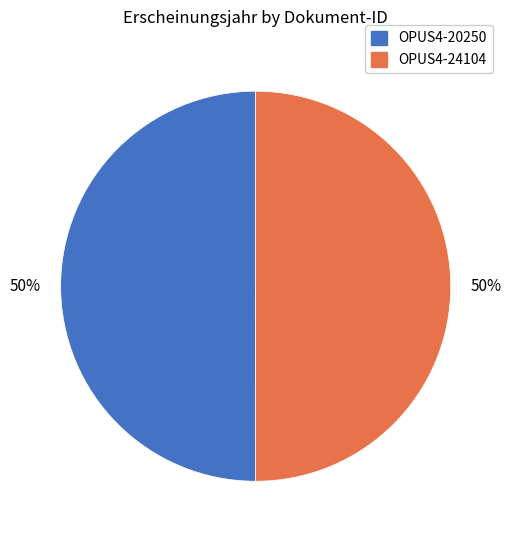

Approximately how many times larger is the value at OPUS4-20250 compared to OPUS4-24104?

1.0